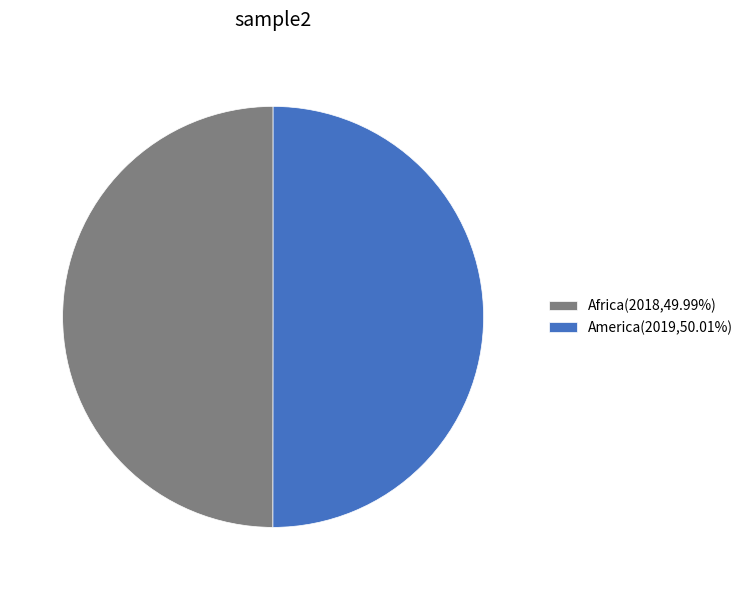

Do Africa(2018,49.99%) and America(2019,50.01%) together represent more than half of the pie?

Yes